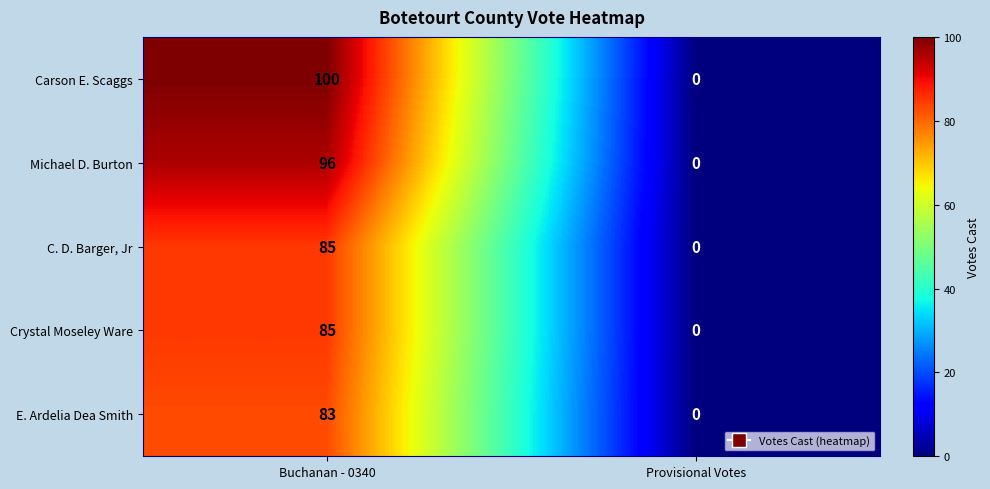

Which series has the largest range (max minus min)?

Carson E. Scaggs